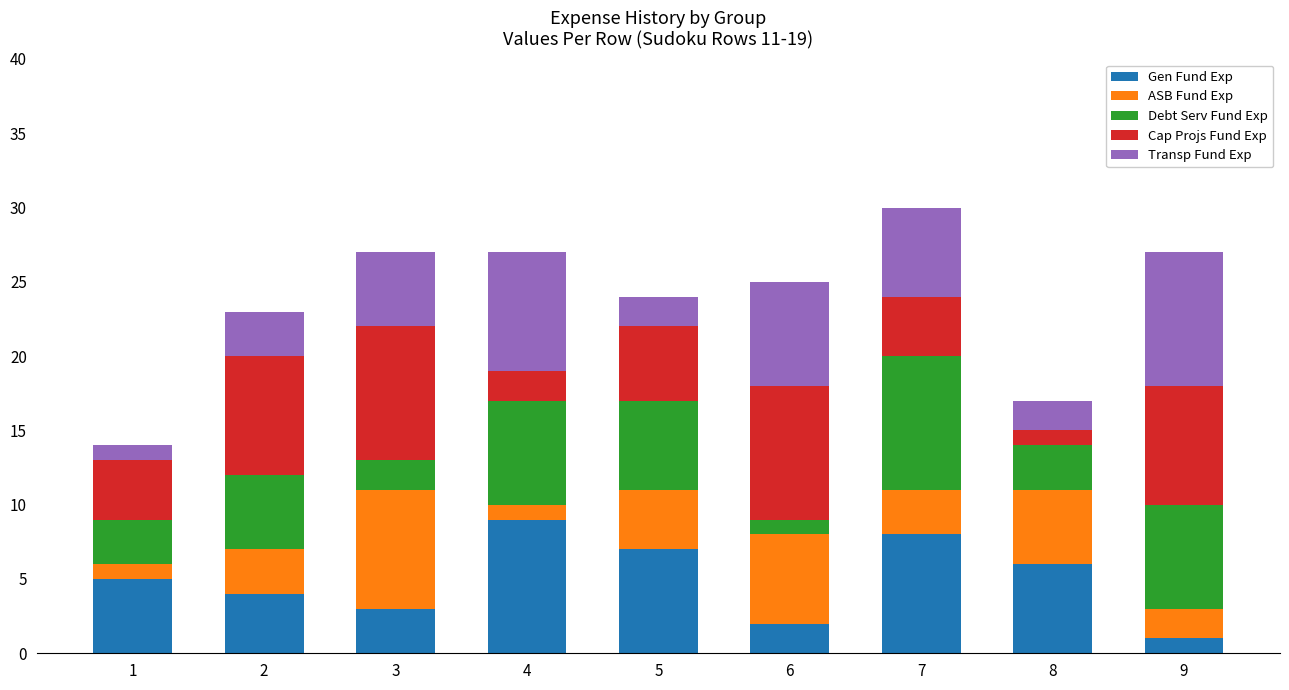

List the labels in order of Gen Fund Exp value, smallest first.

9, 6, 3, 2, 1, 8, 5, 7, 4